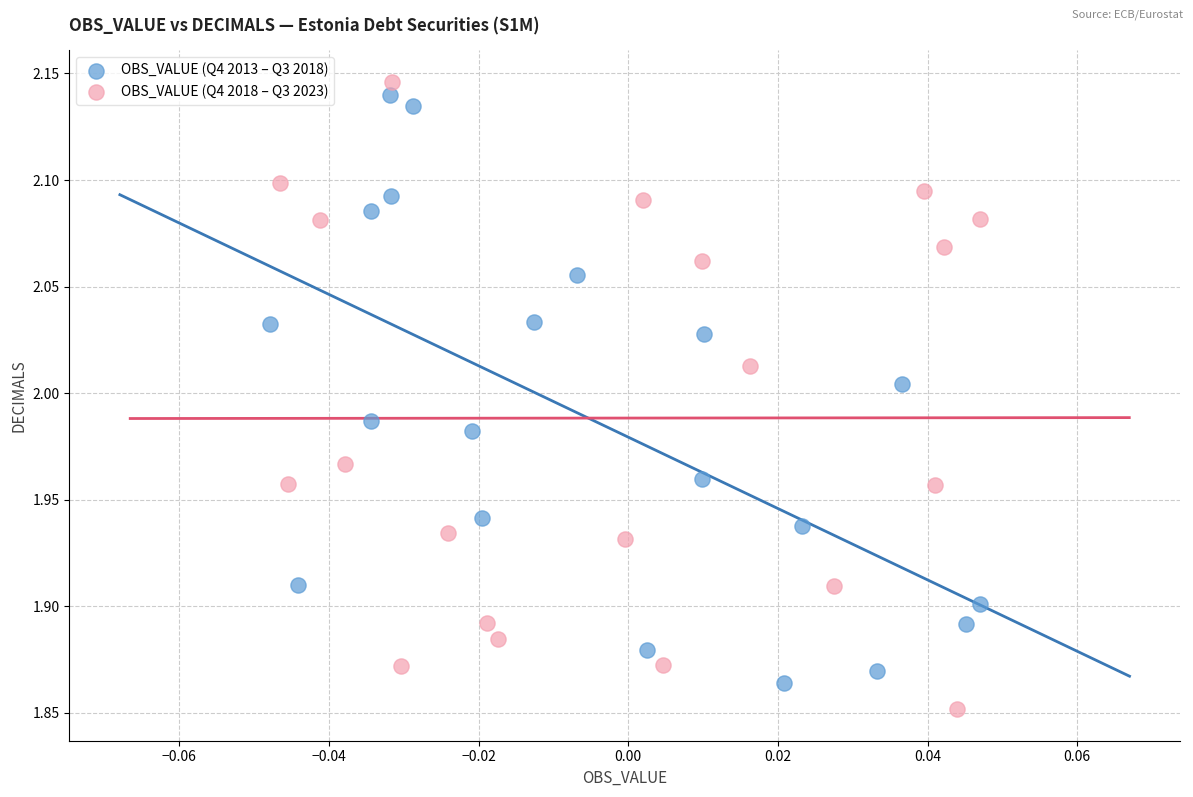

Which series contains the lowest Y value?

OBS_VALUE (Q4 2018 – Q3 2023)